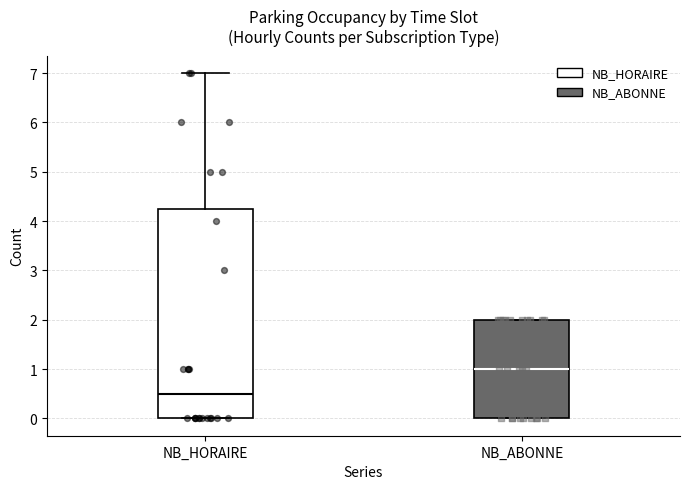

Reading left to right, transcribe this box plot: for each box, give where its median line is, the range the box spans, and where its two whiskers end, as read against the y-axis. The values are not printed on the chart, so give them approximately, as read against the axis.

NB_HORAIRE: median 0.5, box 0.0 to 4.3, whiskers 0.0 to 7.0
NB_ABONNE: median 1.0, box 0.0 to 2.0, whiskers 0.0 to 2.0